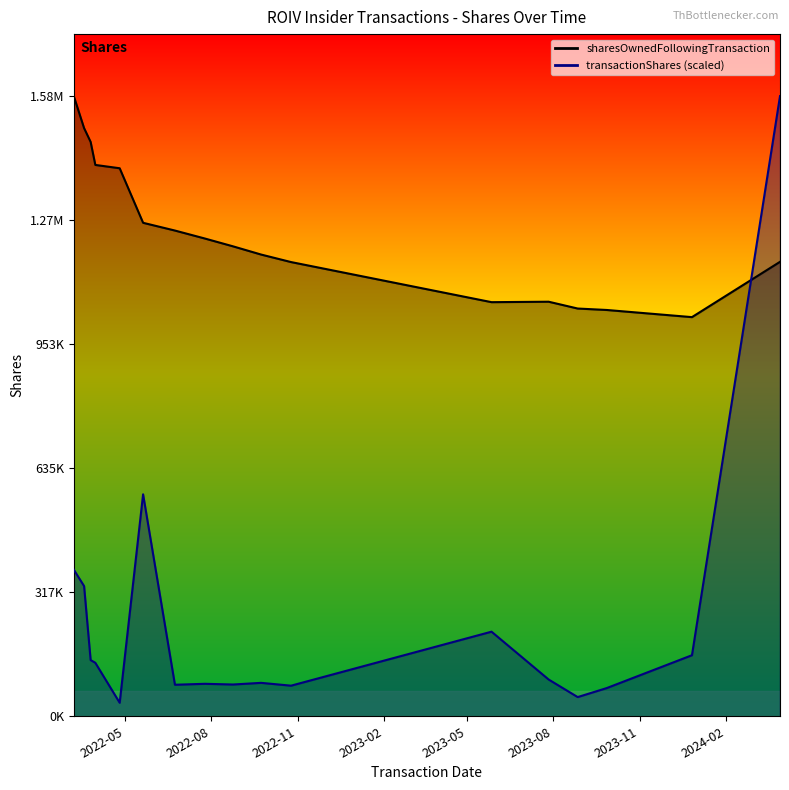

At which label is sharesOwnedFollowingTransaction closest to 1306093?

2022-05-20